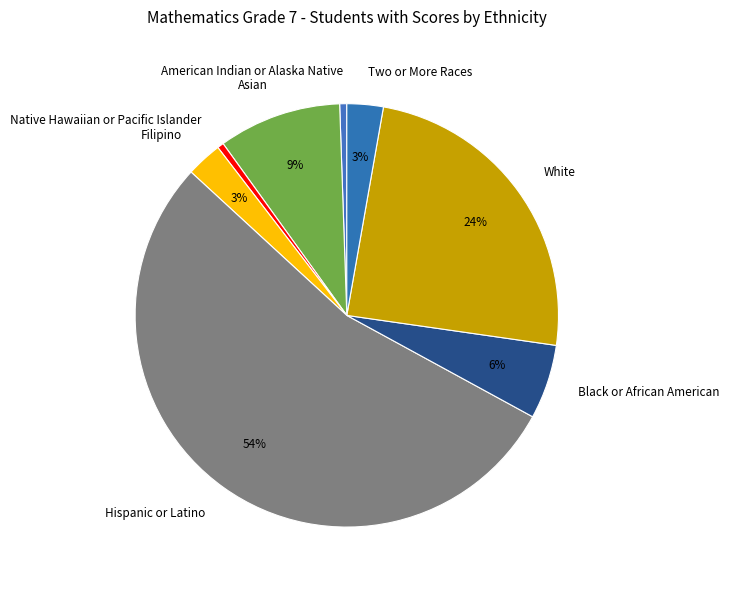

True or false: Hispanic or Latino accounts for 40% of the total.

False